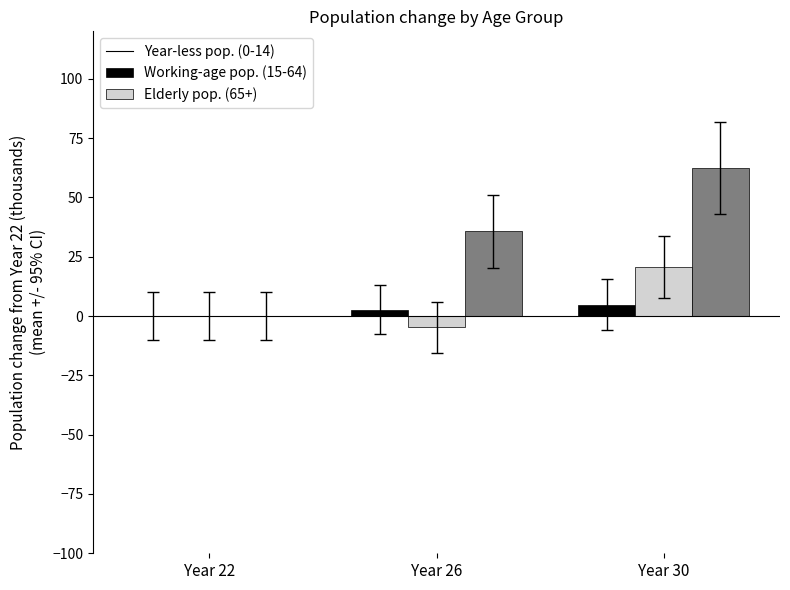

What is the greatest value displayed?

62.5